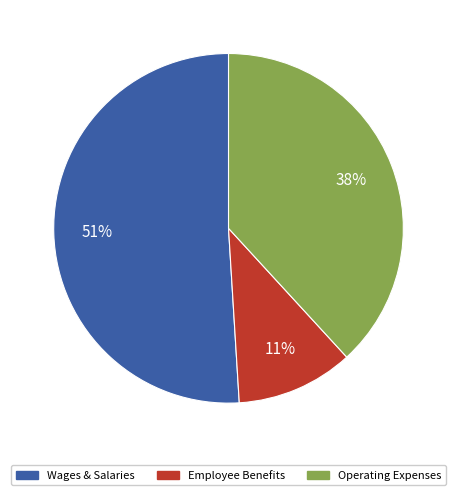

To the nearest percent, what is the difference between the largest and smallest slice percentages?

40%